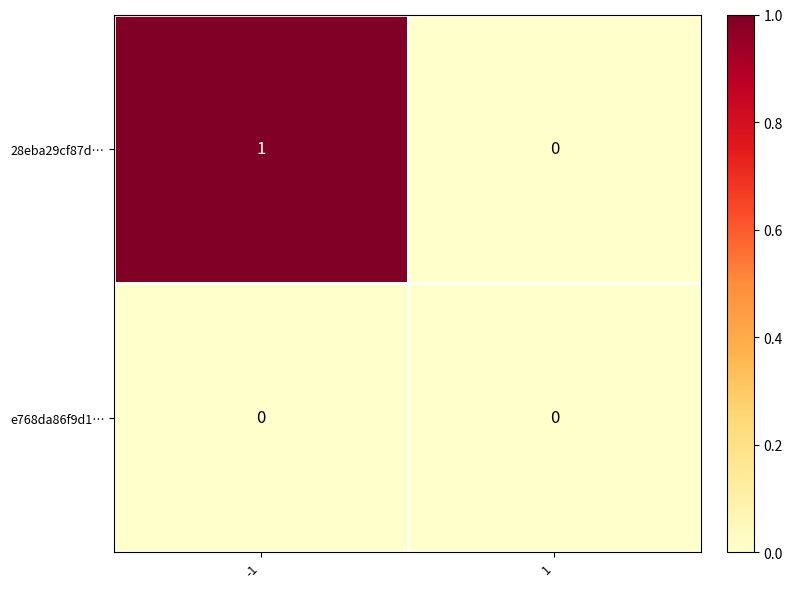

Which series has the largest total across all categories?

28eba29cf87d…